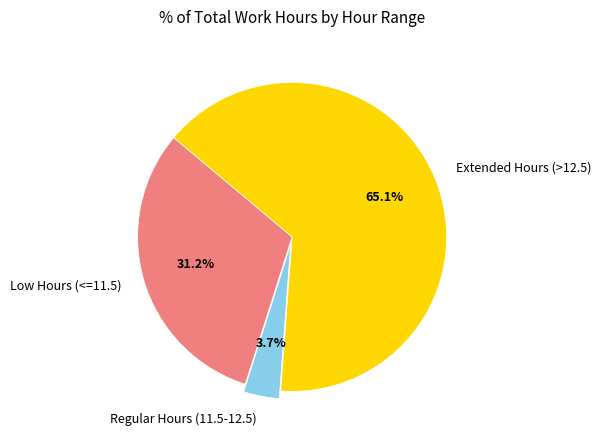

Rank the categories by value from highest to lowest.

Extended Hours (>12.5), Low Hours (<=11.5), Regular Hours (11.5-12.5)